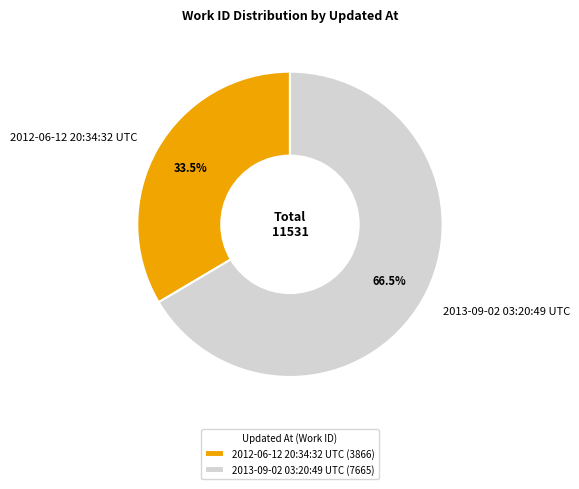

Does 2012-06-12 20:34:32 UTC account for over 50% of the chart?

No